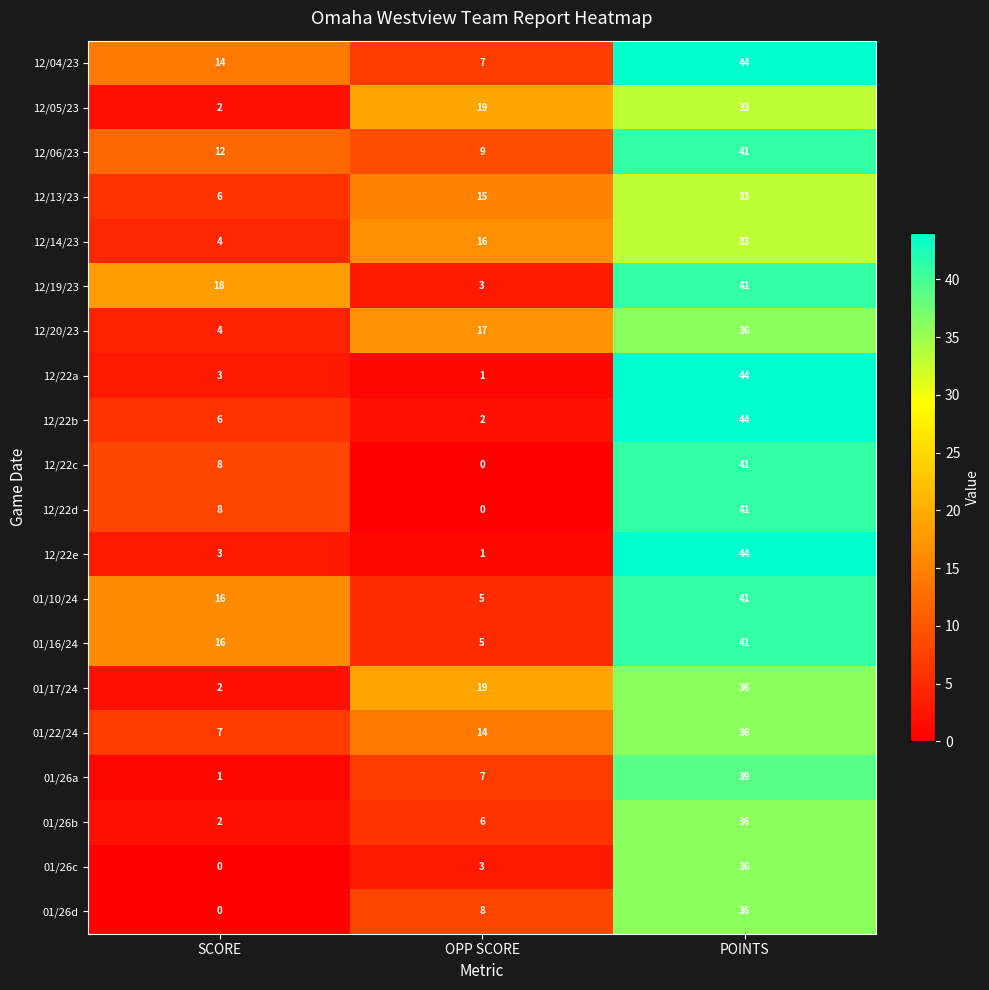

What is the greatest value displayed?

44